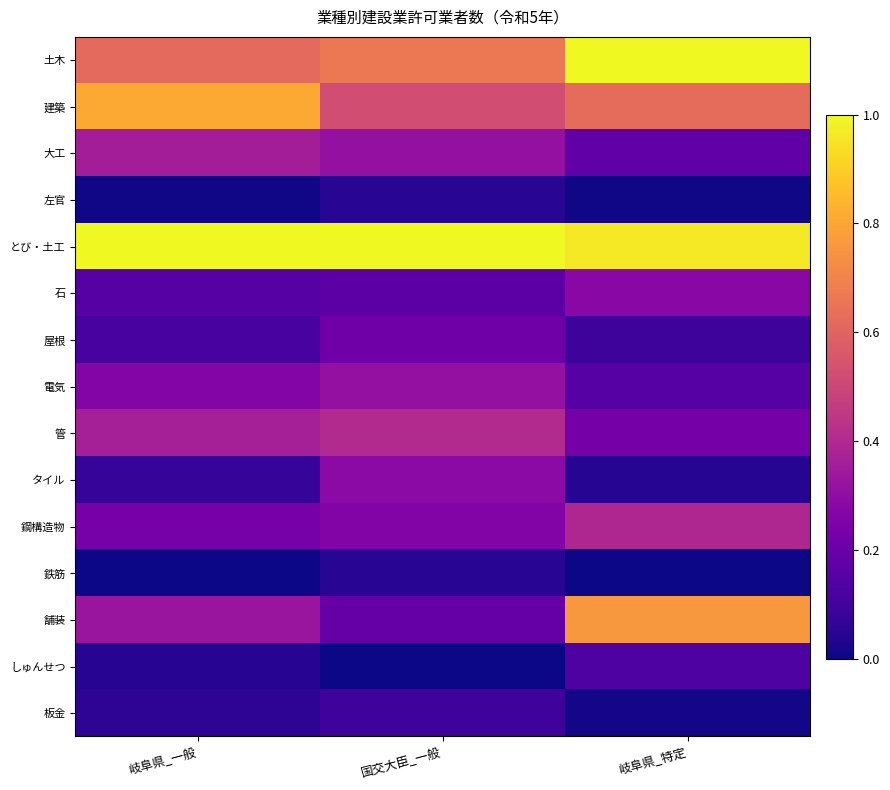

Rank the series by their maximum value, from highest to lowest.

土木, とび・土工, 建築, 舗装, 管, 鋼構造物, 大工, 電気, タイル, 石, 屋根, しゅんせつ, 板金, 左官, 鉄筋